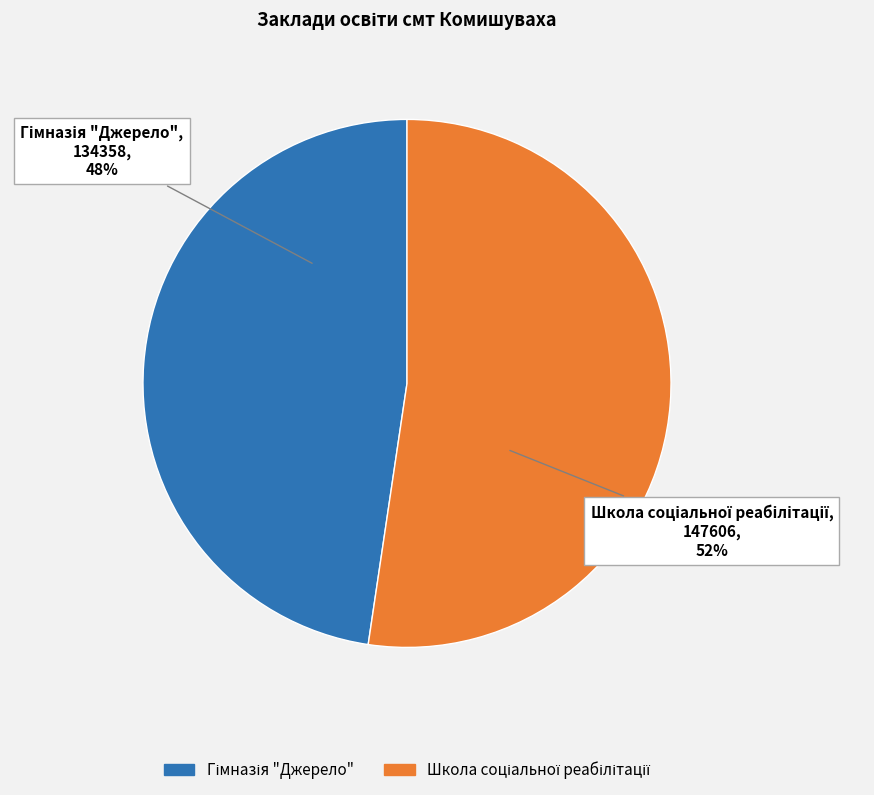

Is there a majority slice in this chart?

Yes